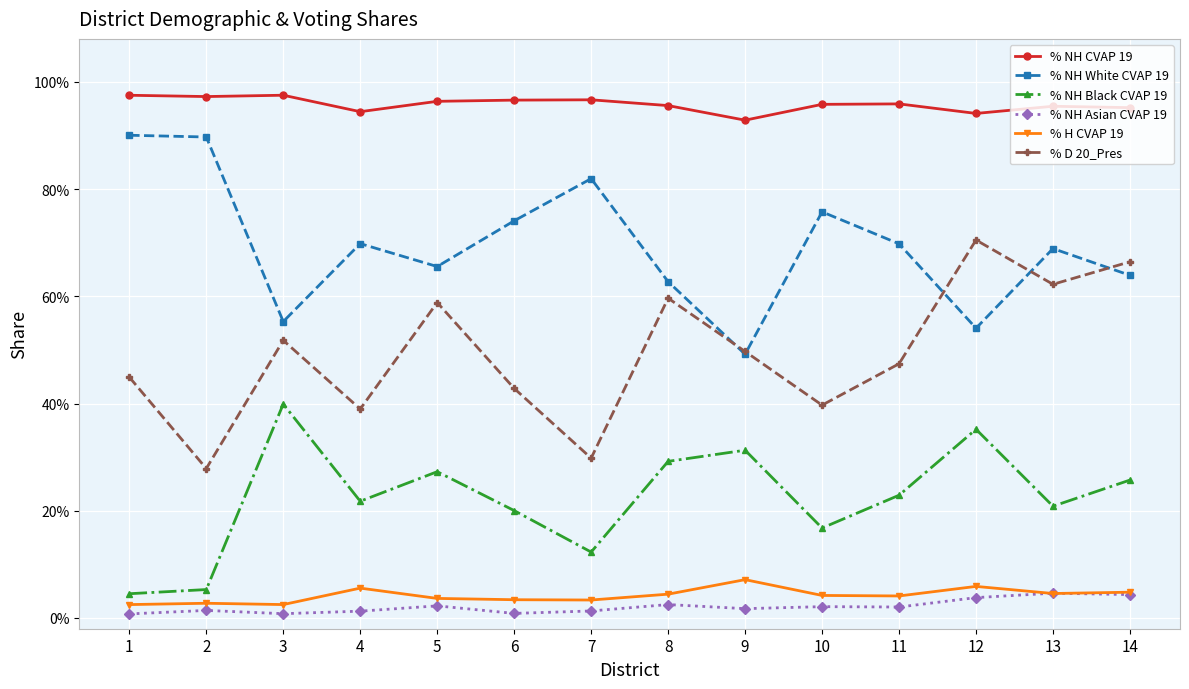

Reading left to right, what are all the values shown in this chart?

% NH CVAP 19: 1=1.0	2=1.0	3=1.0	4=0.9	5=1.0	6=1.0	7=1.0	8=1.0	9=0.9	10=1.0	11=1.0	12=0.9	13=1.0	14=1.0
% NH White CVAP 19: 1=0.9	2=0.9	3=0.6	4=0.7	5=0.7	6=0.7	7=0.8	8=0.6	9=0.5	10=0.8	11=0.7	12=0.5	13=0.7	14=0.6
% NH Black CVAP 19: 1=0.0	2=0.1	3=0.4	4=0.2	5=0.3	6=0.2	7=0.1	8=0.3	9=0.3	10=0.2	11=0.2	12=0.4	13=0.2	14=0.3
% NH Asian CVAP 19: 1=0.0	2=0.0	3=0.0	4=0.0	5=0.0	6=0.0	7=0.0	8=0.0	9=0.0	10=0.0	11=0.0	12=0.0	13=0.0	14=0.0
% H CVAP 19: 1=0.0	2=0.0	3=0.0	4=0.1	5=0.0	6=0.0	7=0.0	8=0.0	9=0.1	10=0.0	11=0.0	12=0.1	13=0.0	14=0.0
% D 20_Pres: 1=0.4	2=0.3	3=0.5	4=0.4	5=0.6	6=0.4	7=0.3	8=0.6	9=0.5	10=0.4	11=0.5	12=0.7	13=0.6	14=0.7